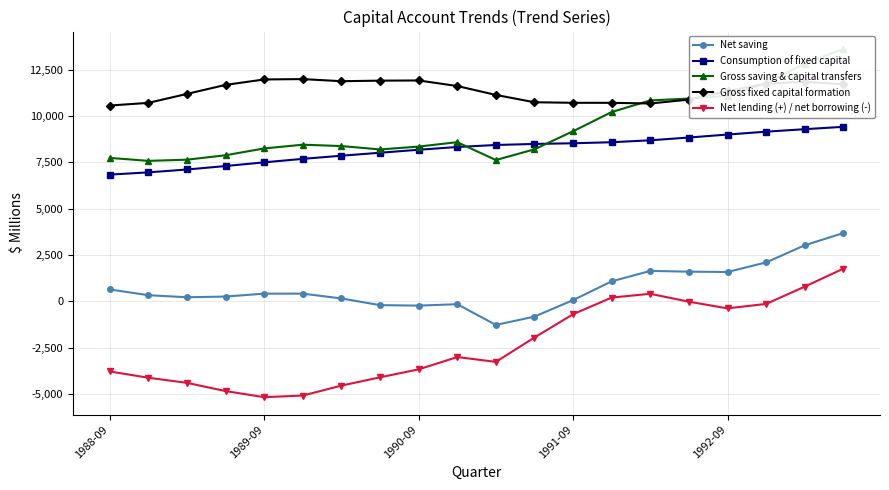

What is the maximum value for Net saving?

3685